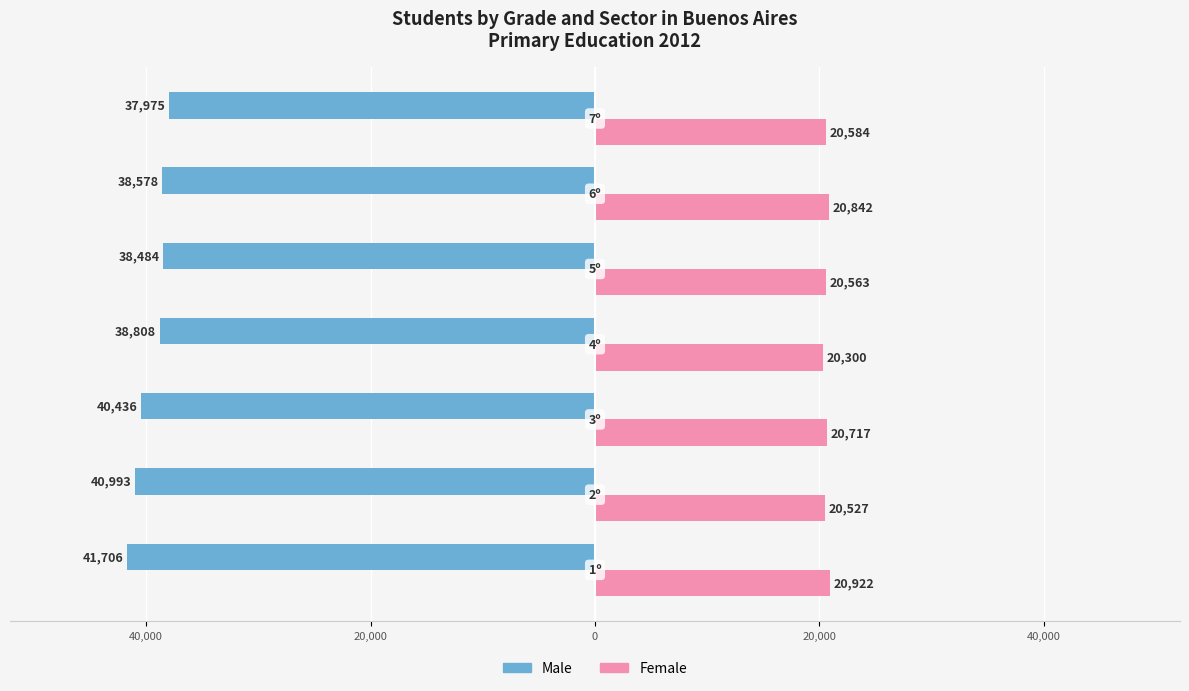

What are all the series names shown in the legend?

Male, Female